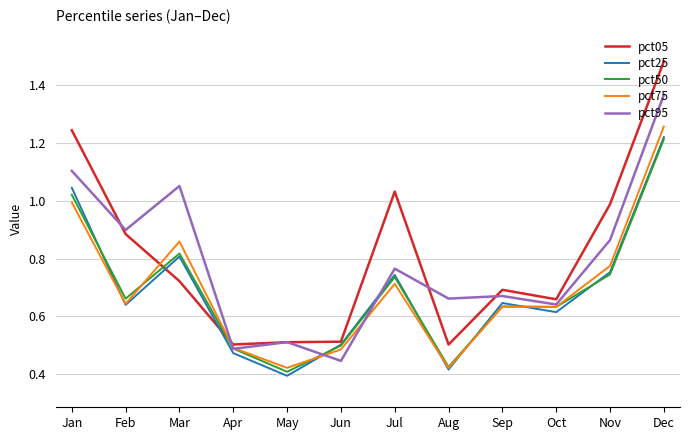

What are all the series names shown in the legend?

pct05, pct25, pct50, pct75, pct95